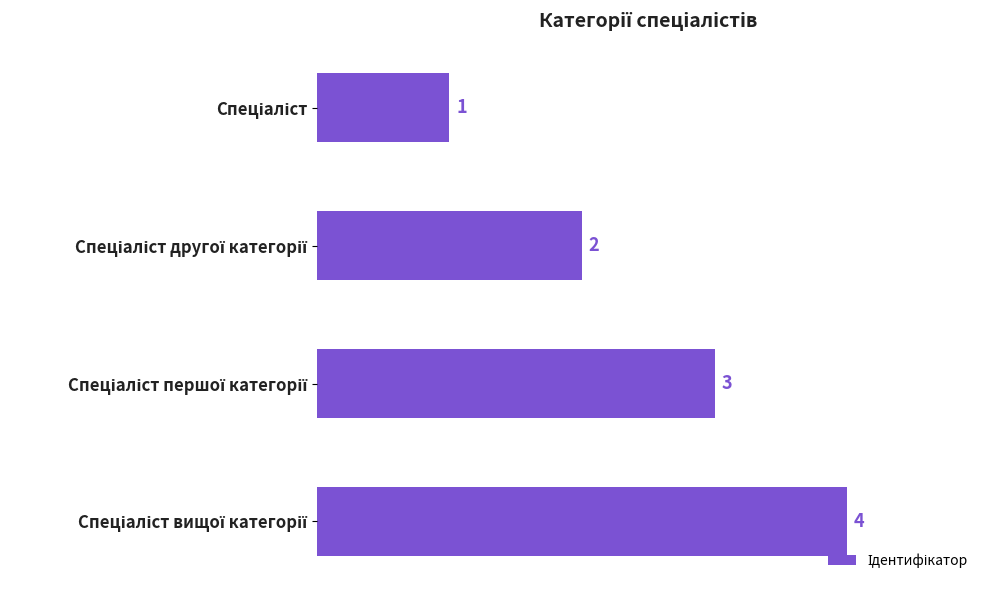

What is the difference between the second highest and second lowest values?

1